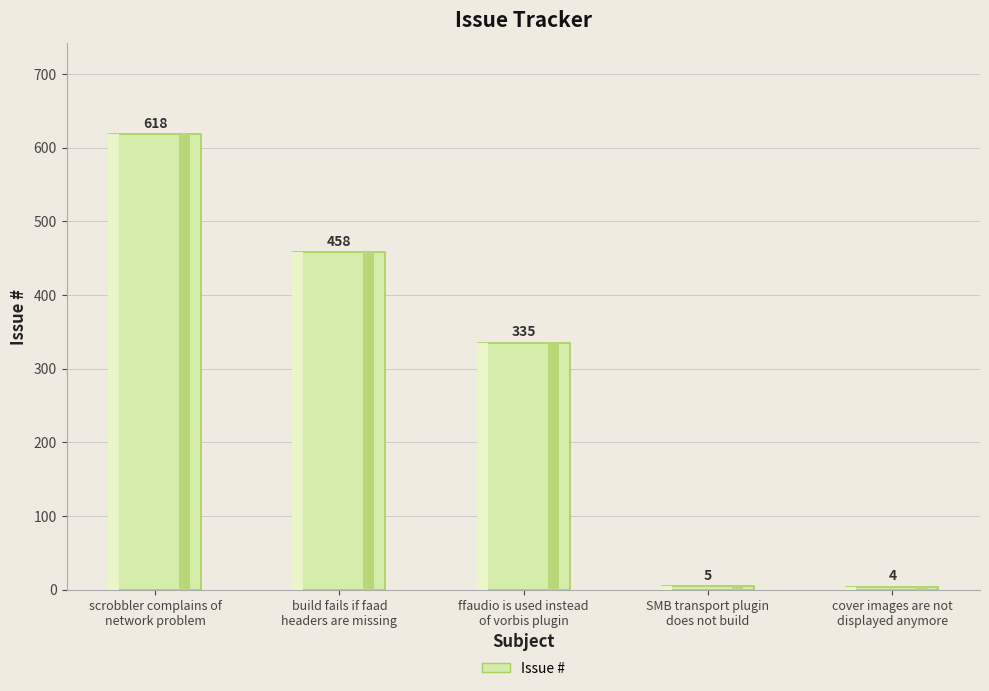

What is the change in value from build fails if faad
headers are missing to SMB transport plugin
does not build?

-453